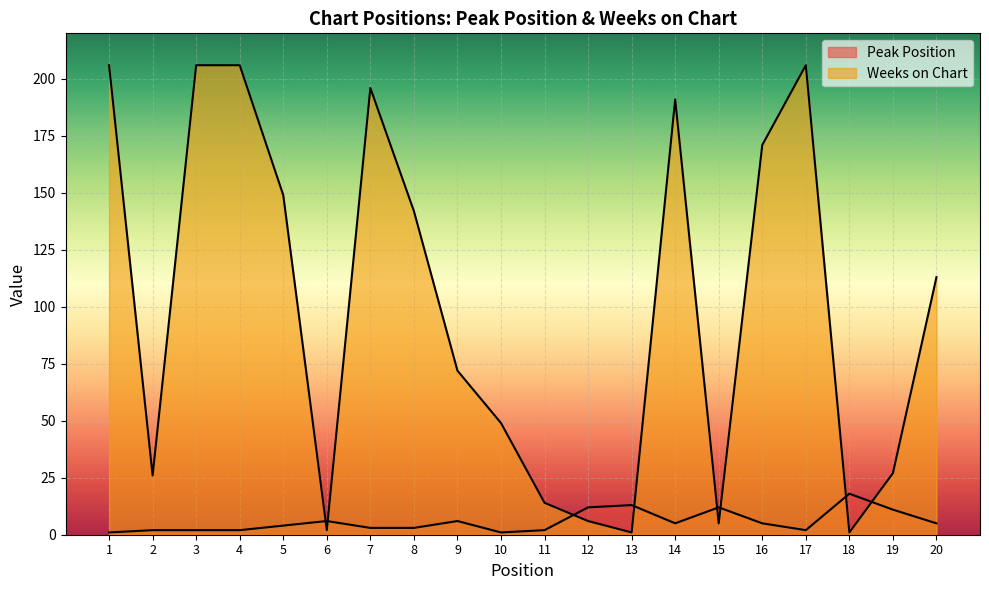

True or false: Weeks on Chart and Peak Position cross at least once.

True